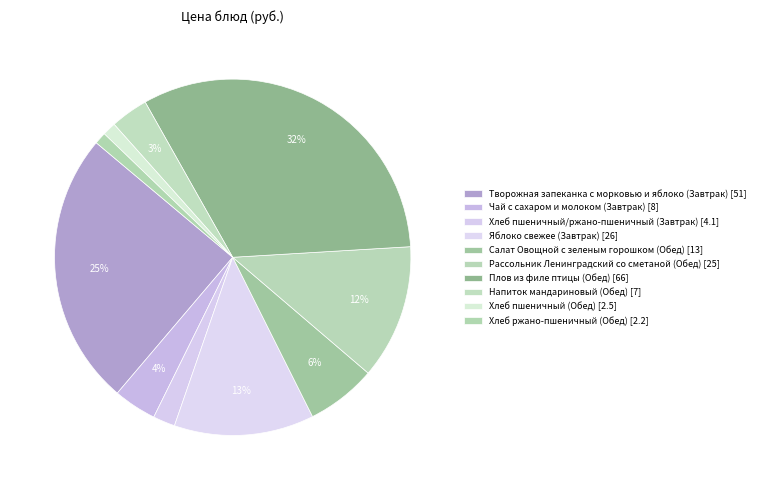

Which slice is the largest?

Плов из филе птицы (Обед)